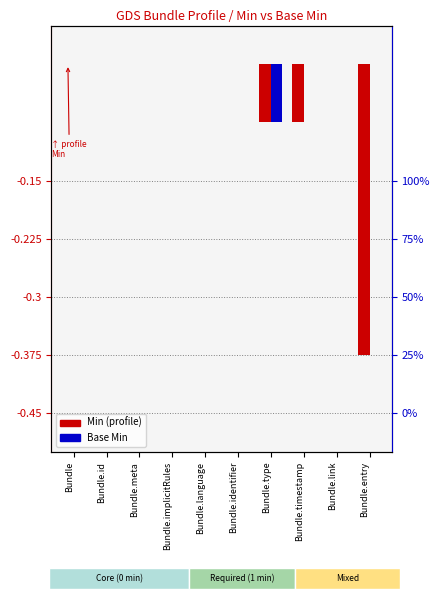

List the series in order of their peak value, lowest first.

Min, Base Min